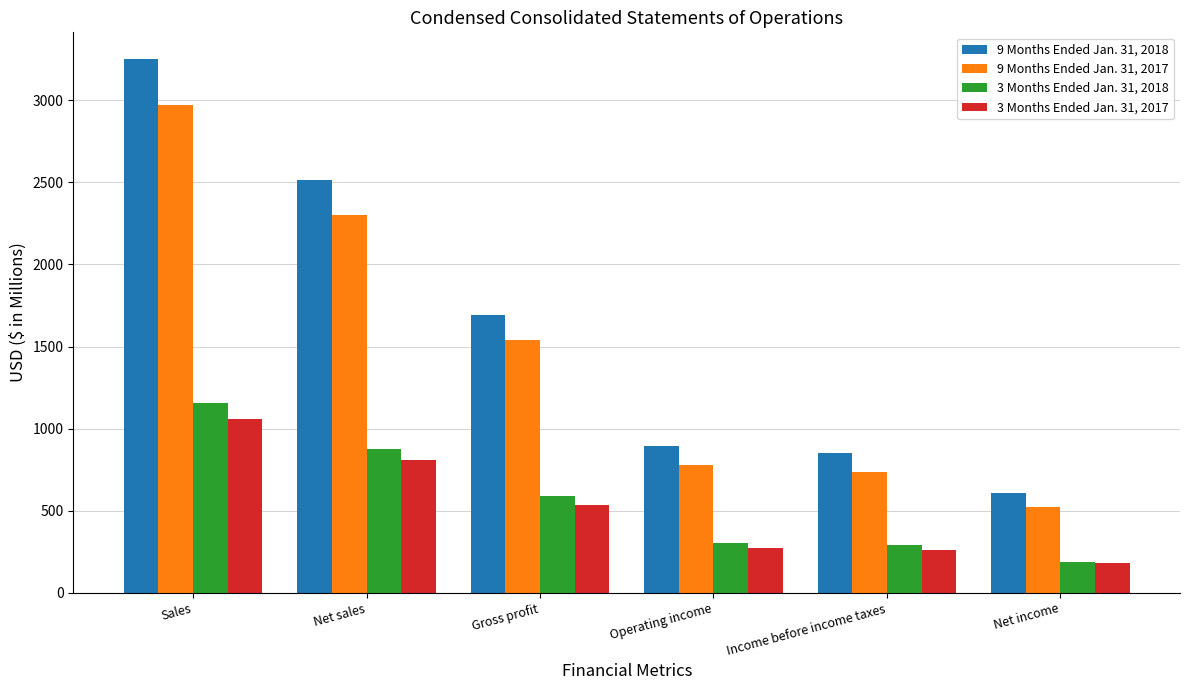

Reading right to left, list all the values displayed in this chart.

9 Months Ended Jan. 31, 2018: 607	849	894	1690	2515	3251
9 Months Ended Jan. 31, 2017: 524	736	778	1541	2299	2969
3 Months Ended Jan. 31, 2018: 190	289	304	587	878	1156
3 Months Ended Jan. 31, 2017: 182	258	273	536	808	1059